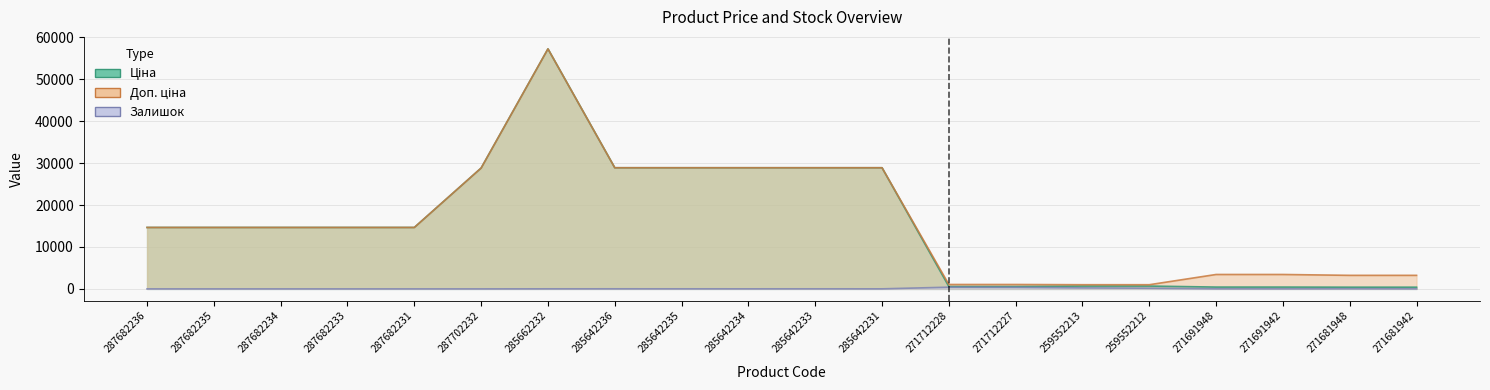

How many lines are shown in the chart?

3